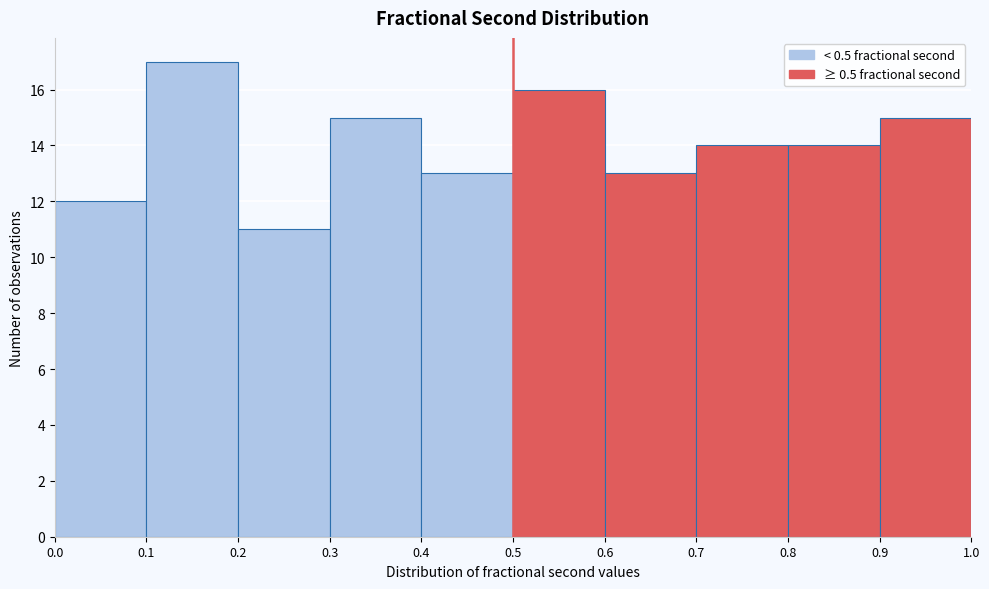

Reading left to right, list every bar in this chart as the range it spans on the x-axis followed by its height. The values are not printed on the chart, so give them approximately, as read against the axis.

0.0 to 0.1: 12
0.1 to 0.2: 17
0.2 to 0.3: 11
0.3 to 0.4: 15
0.4 to 0.5: 13
0.5 to 0.6: 16
0.6 to 0.7: 13
0.7 to 0.8: 14
0.8 to 0.9: 14
0.9 to 1.0: 15